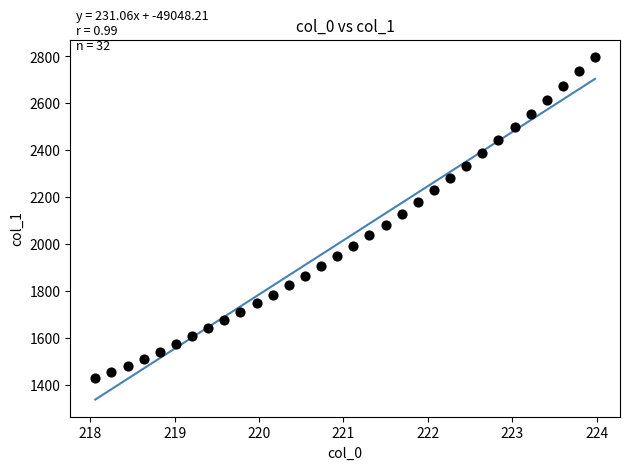

What is the range of X values (max minus min)?

5.9